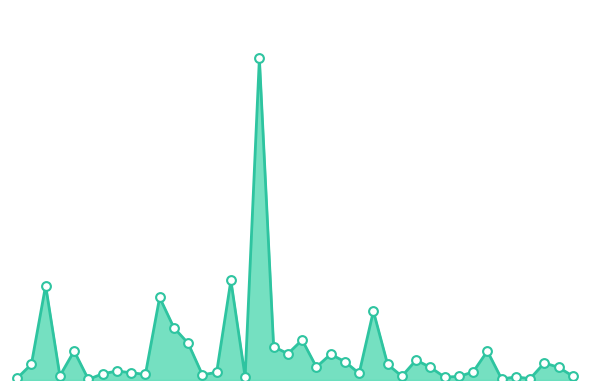

Does the chart have visible grid lines?

No